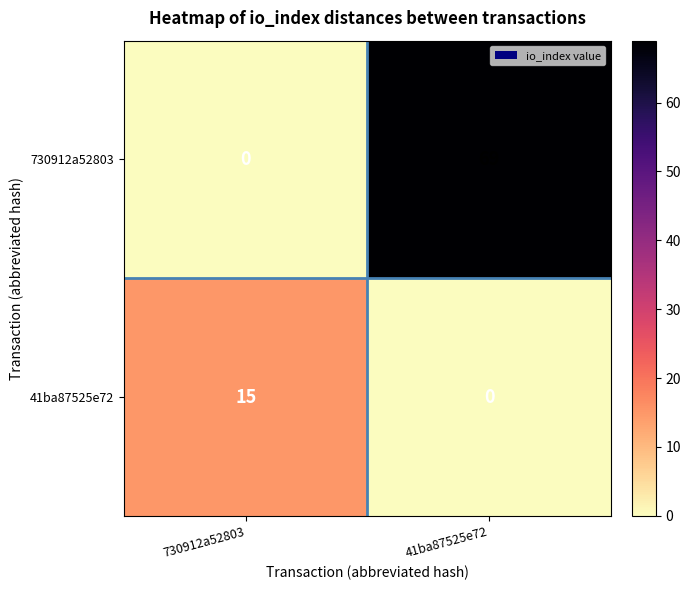

Which label corresponds to the largest value in the chart?

41ba87525e72